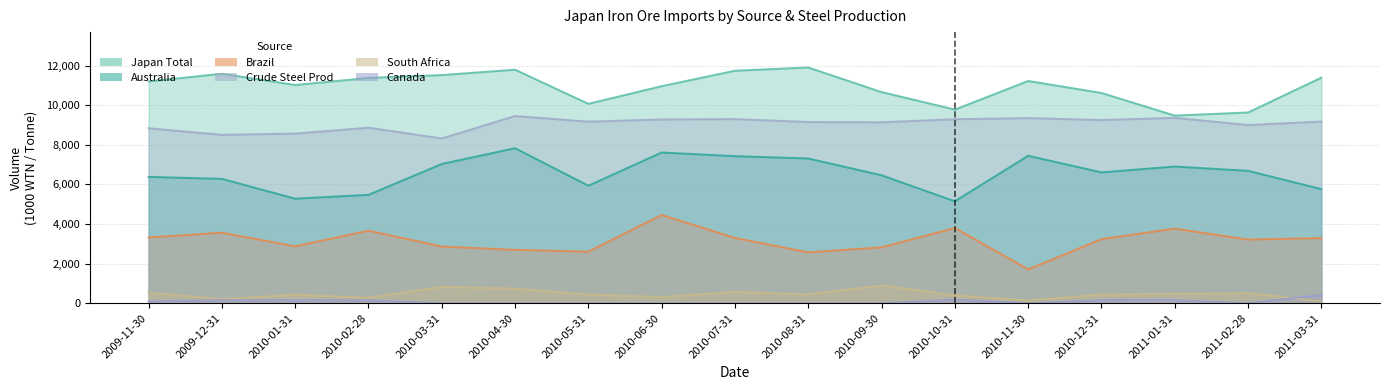

How many lines are shown in the chart?

6